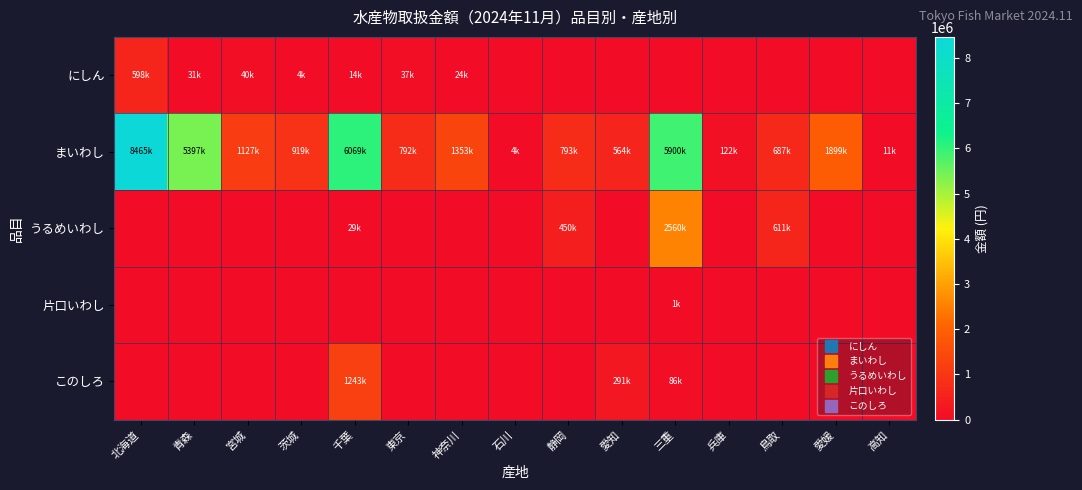

Between 東京 and 兵庫, which is larger?

東京